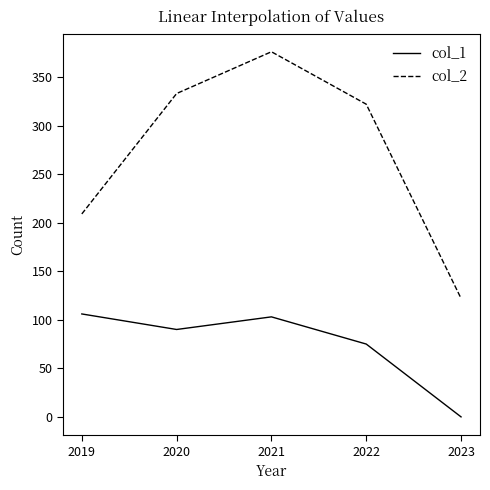

At how many categories does at least one series exceed 352?

1